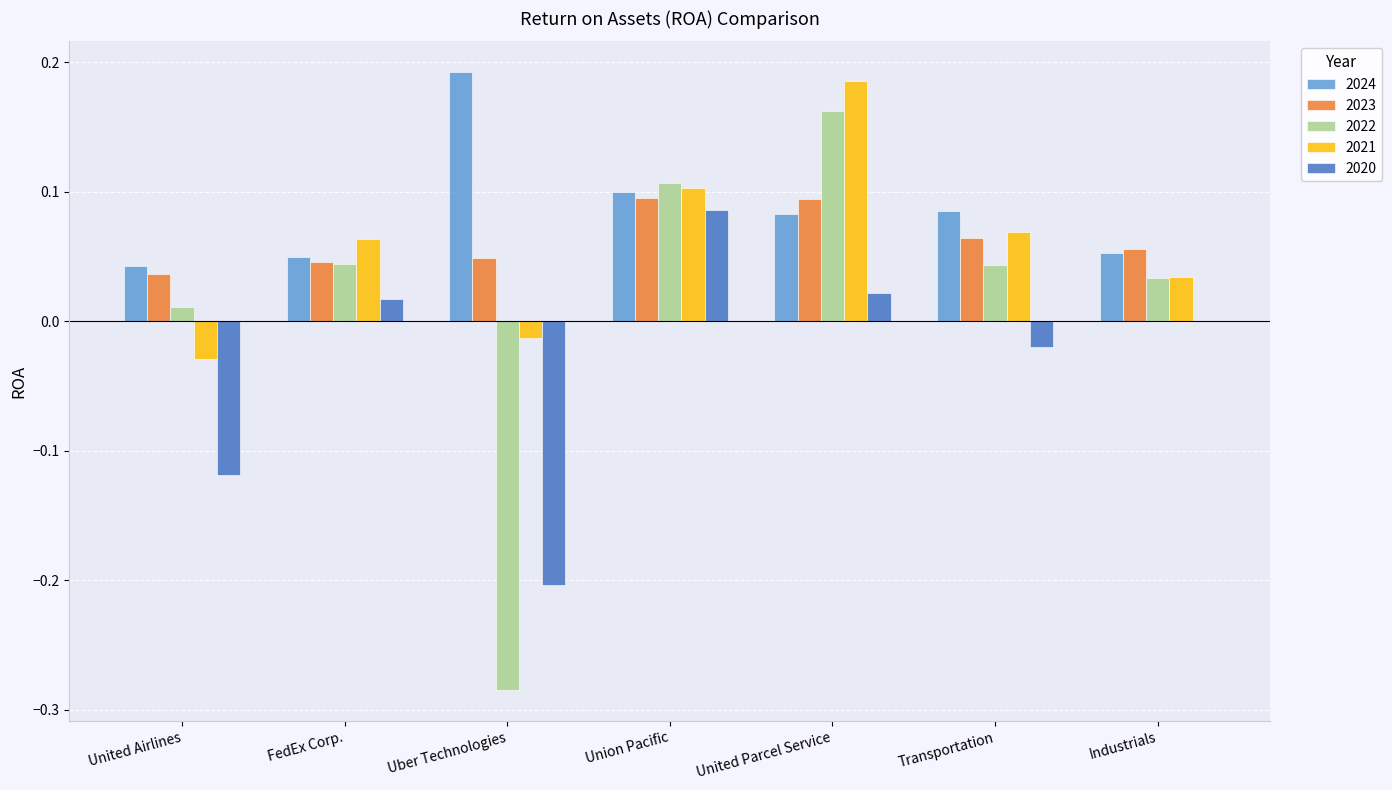

The value of 2021 at United Parcel Service is 0.1. True or false?

False